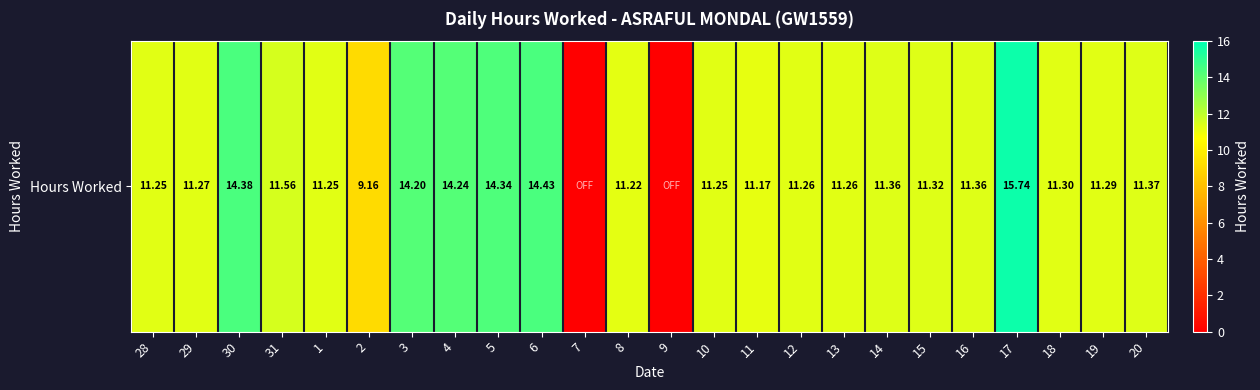

What is the sum of the values at 14 and 19?

22.6